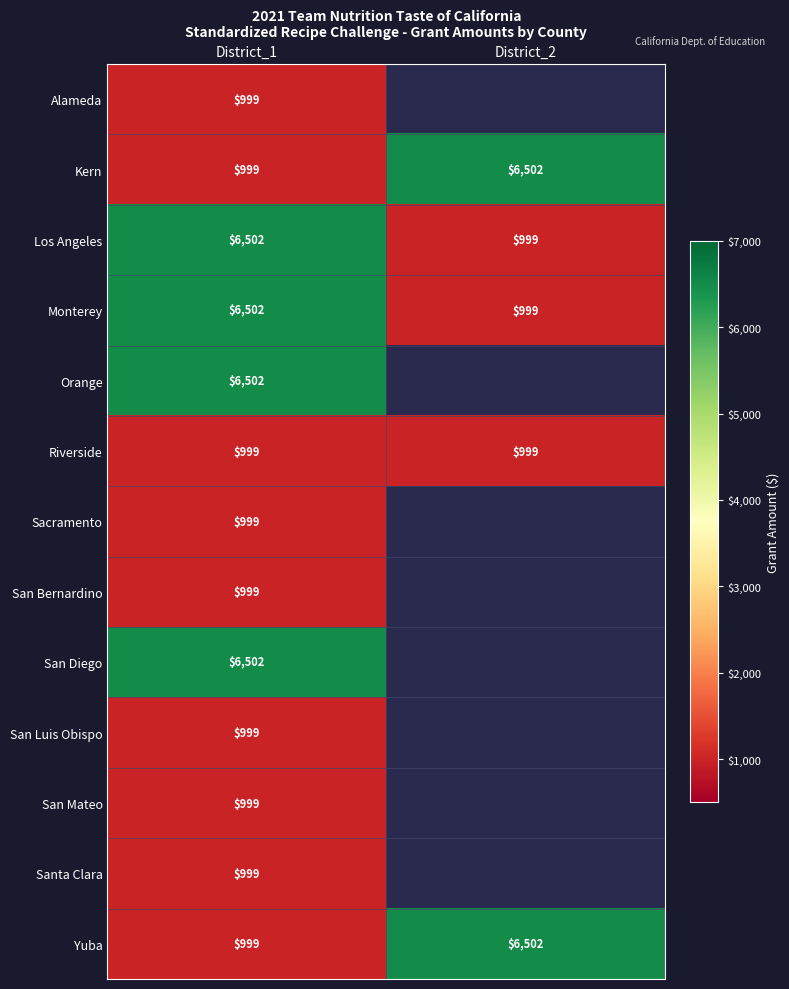

List the labels in order of Monterey value, smallest first.

District_2, District_1